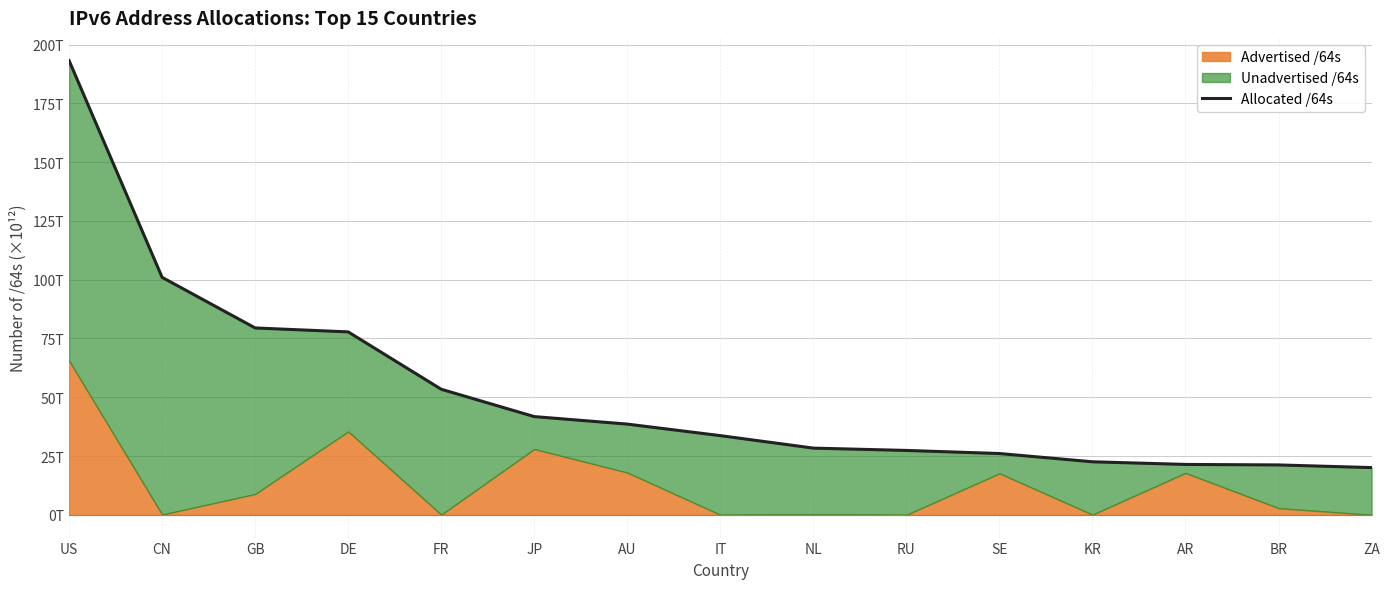

At which label does the data first exceed 33?

US